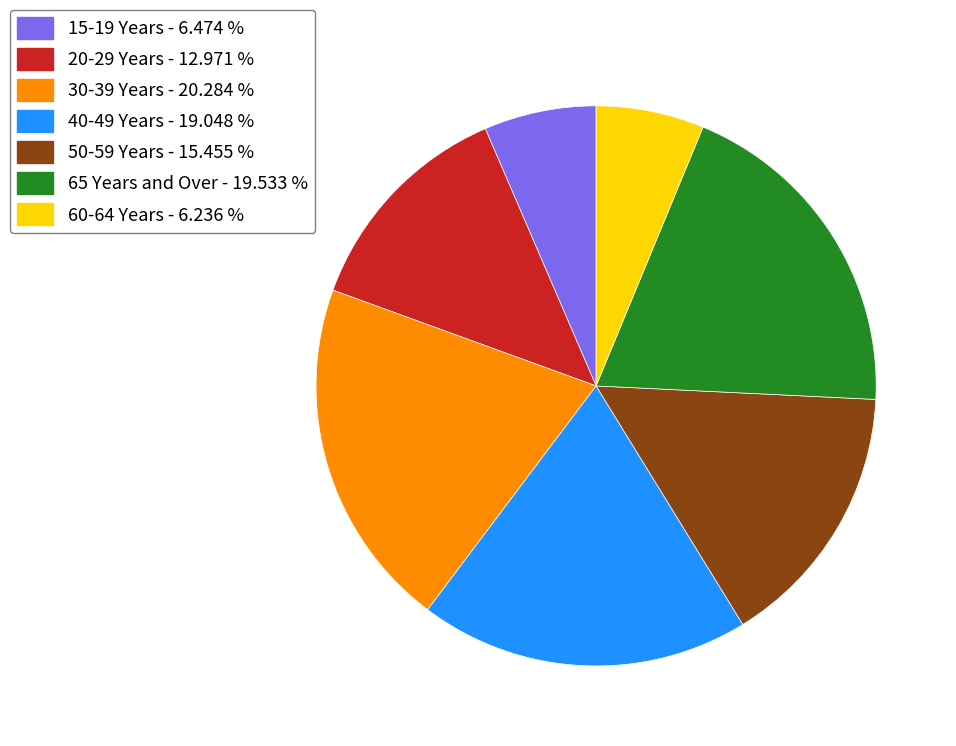

Approximately how many times larger is the value at 20-29 Years - 12.971 % compared to 15-19 Years - 6.474 %?

2.0